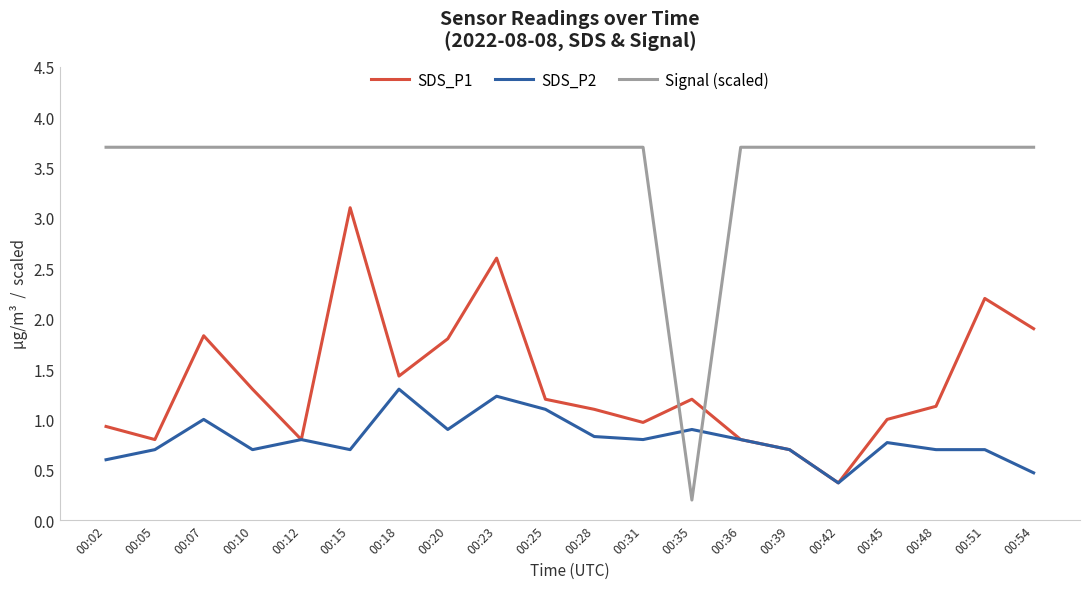

After their last crossing, which series has the higher values: SDS_P1 or Signal (scaled)?

Signal (scaled)